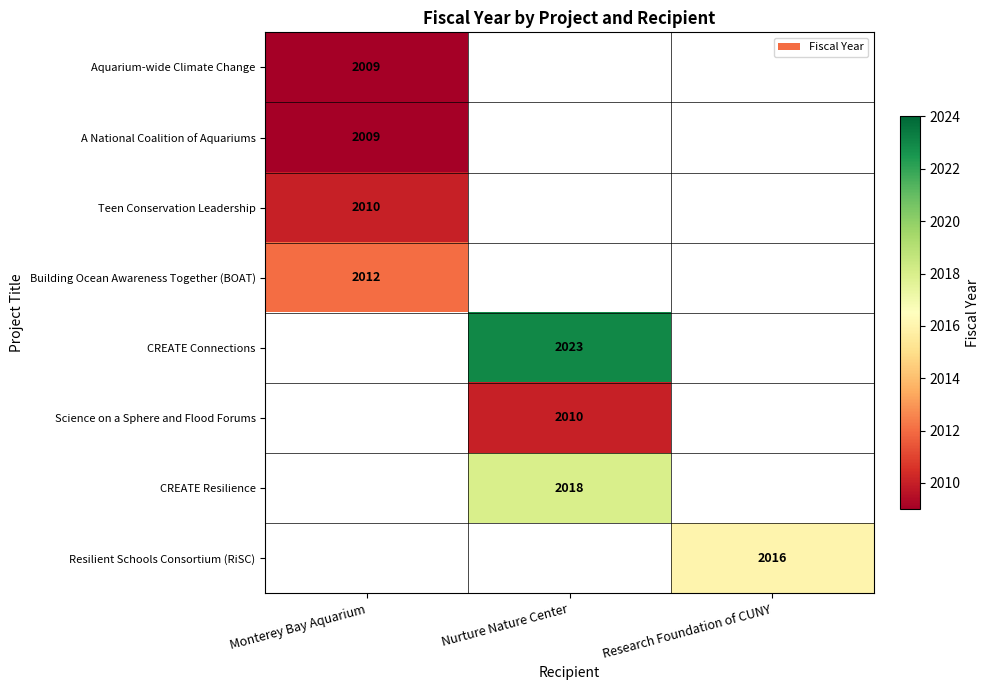

True or false: Aquarium-wide Climate Change has a value of 1028 at Monterey Bay Aquarium.

False